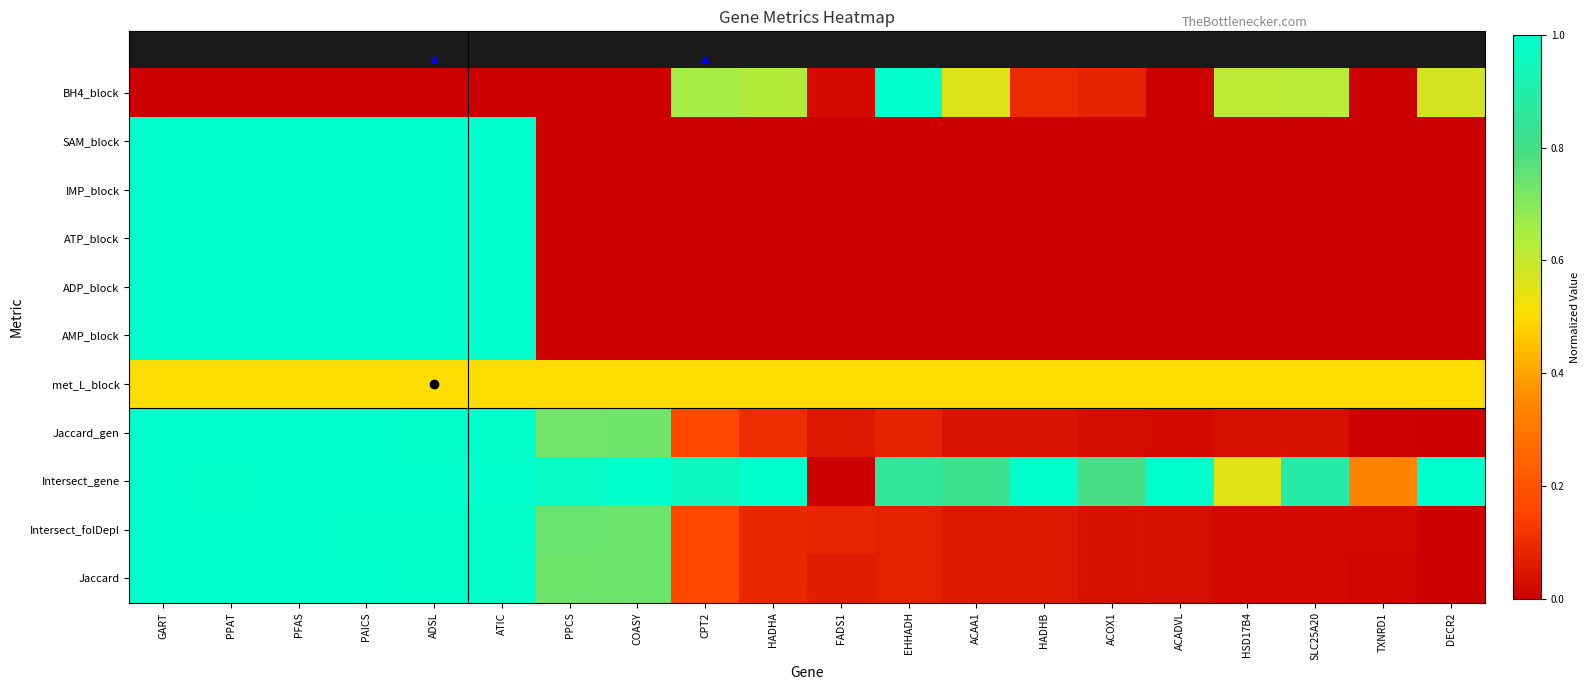

Count the number of data series in this chart.

11